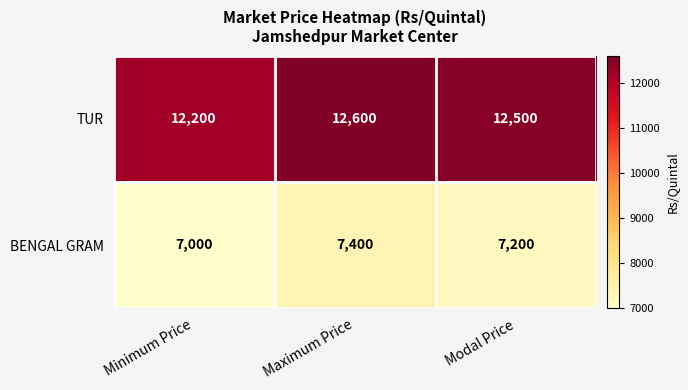

How many TUR values are between 12200 and 12600?

3